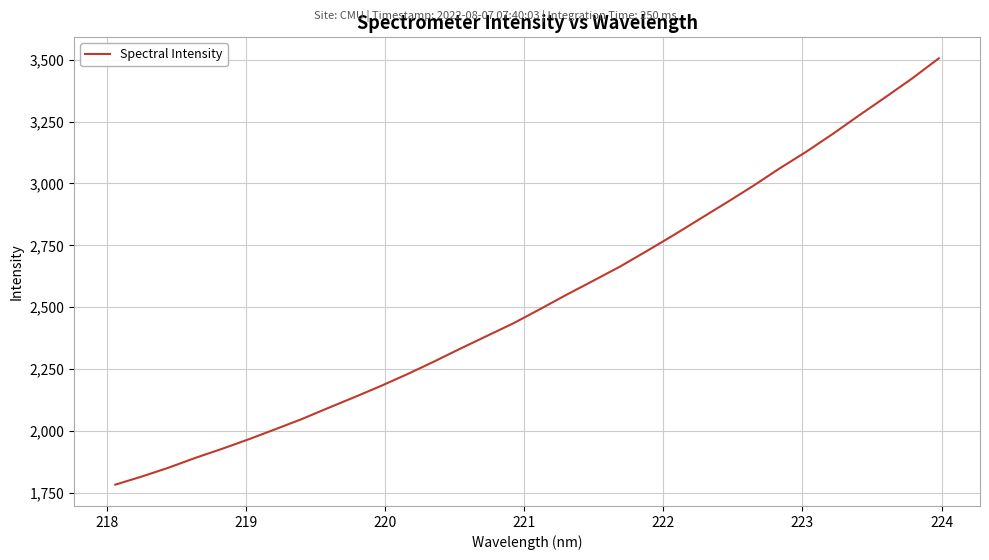

Count the number of categories in the chart.

32